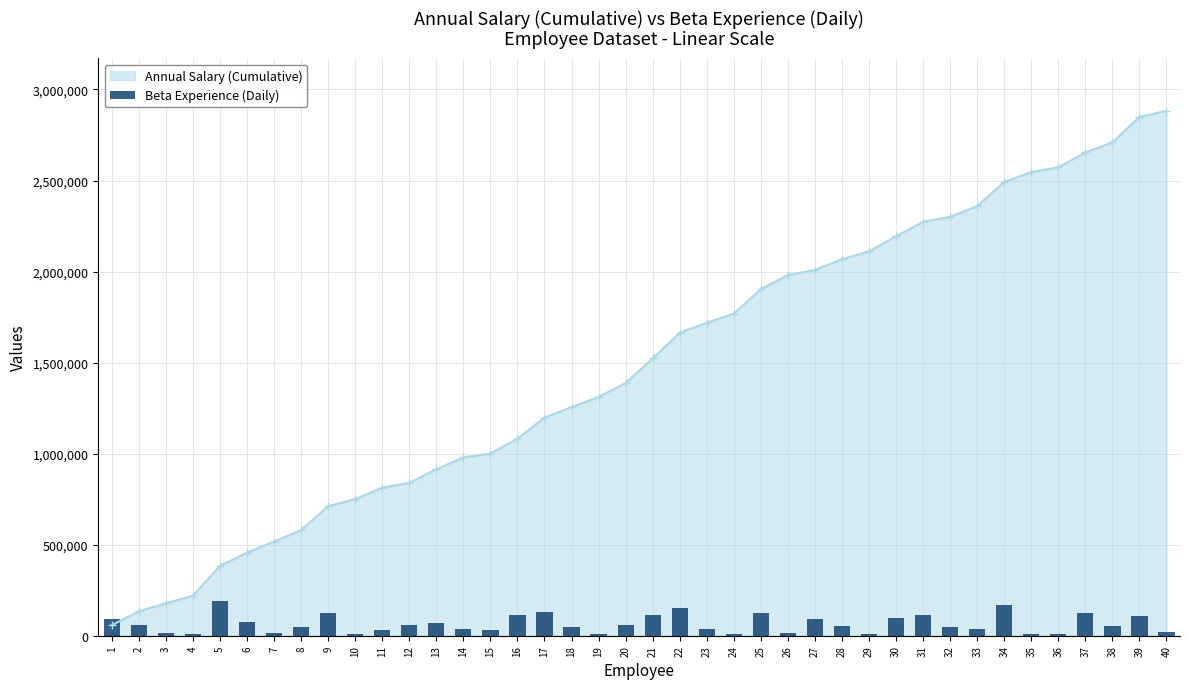

Read the value at 27.

92243.2